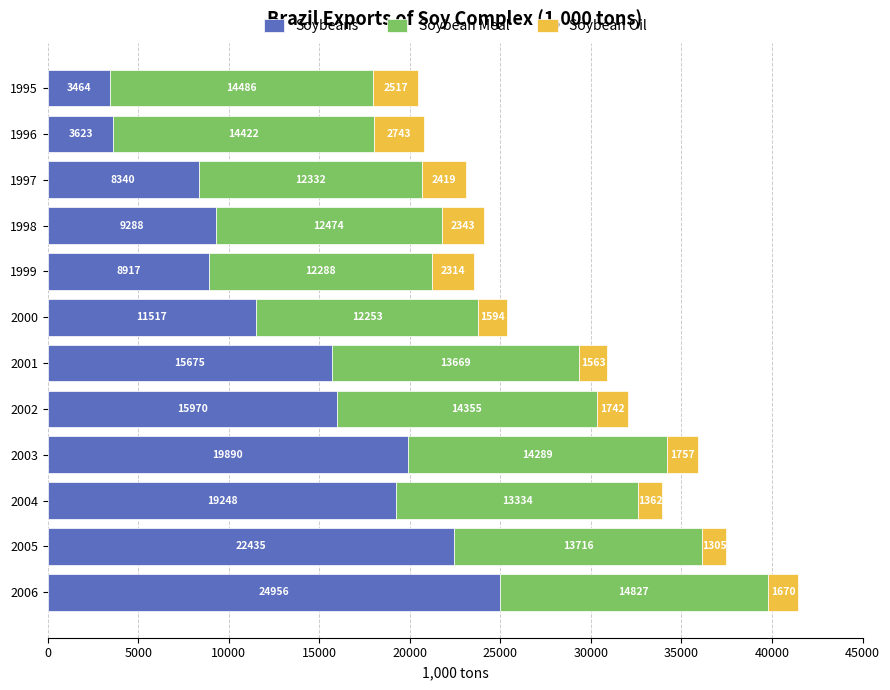

List the labels in order of Soybeans value, largest first.

2006, 2005, 2003, 2004, 2002, 2001, 2000, 1998, 1999, 1997, 1996, 1995